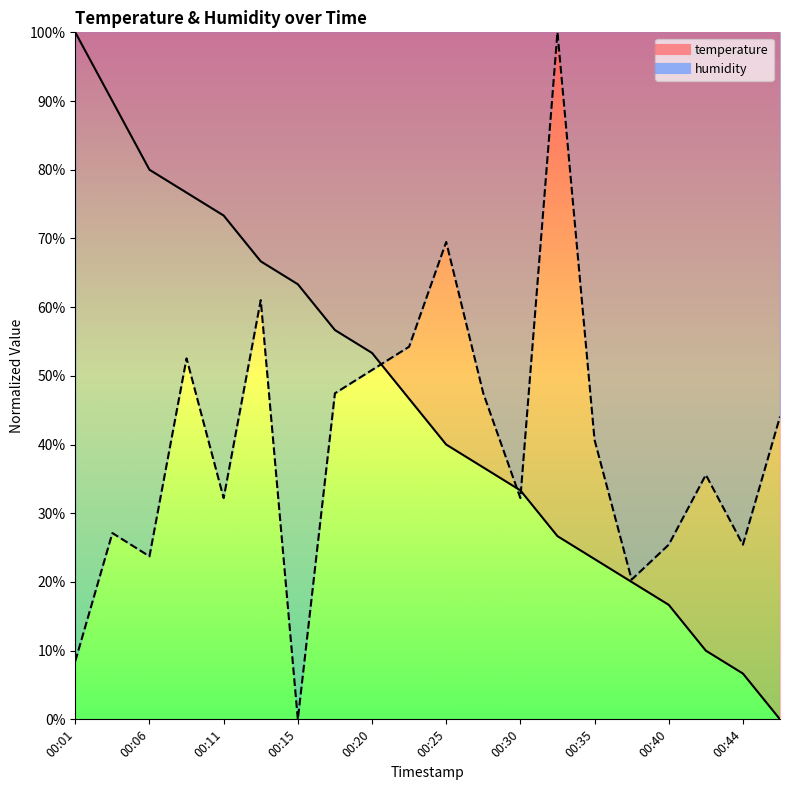

Between 00:18 and 00:42, which series saw the biggest shift?

temperature